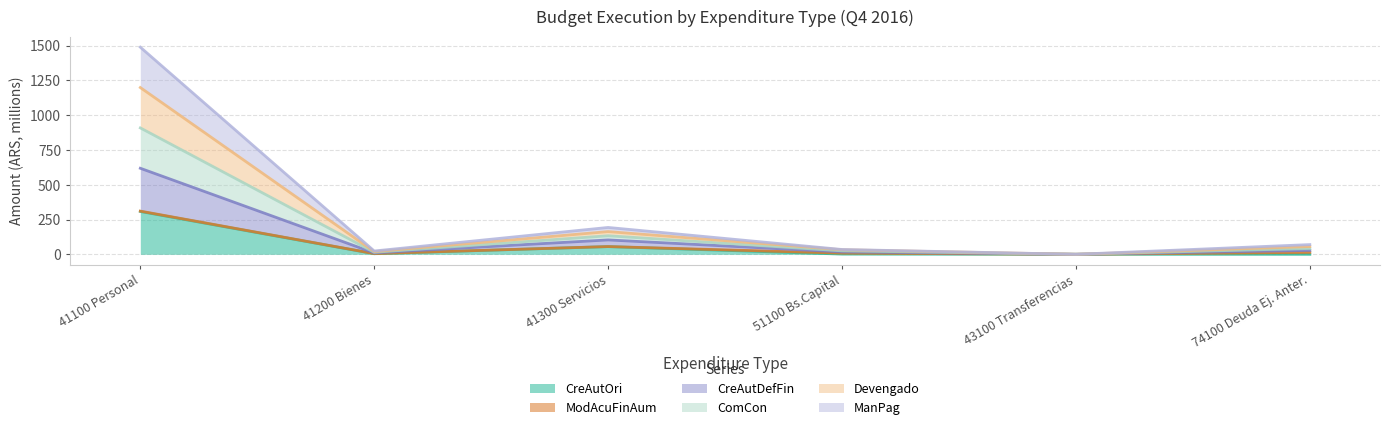

Does the chart have visible grid lines?

Yes